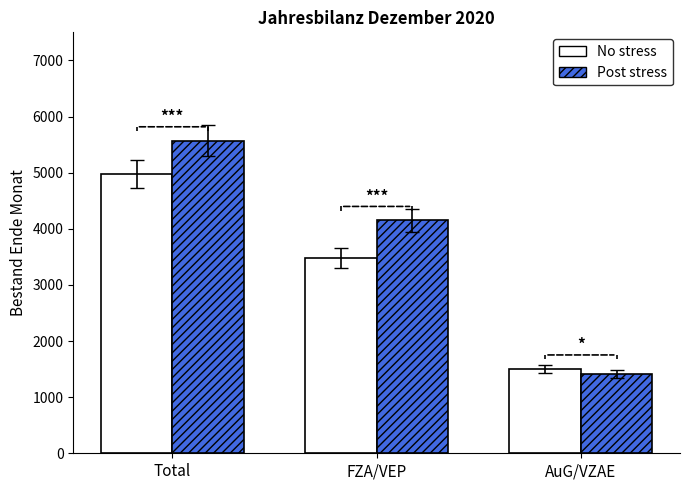

At which category does the chart reach its minimum across all series?

AuG/VZAE